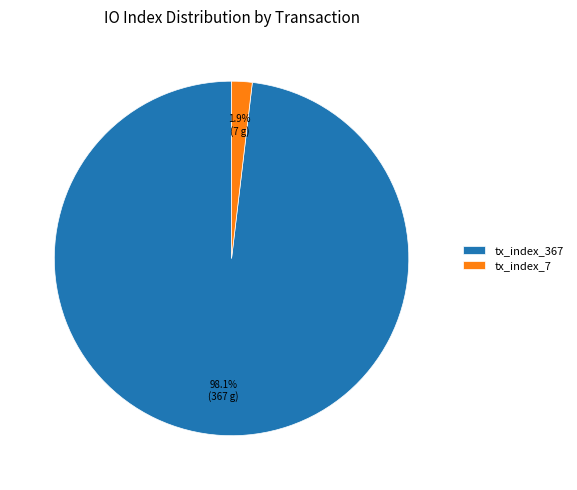

Count the number of slices in the pie.

2